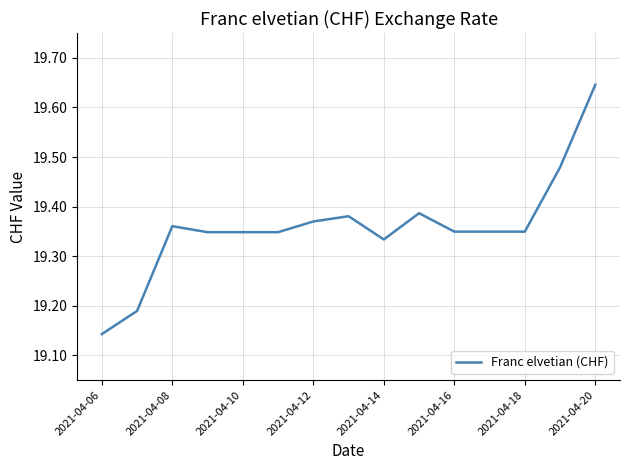

What is the difference between the maximum and minimum values?

0.5